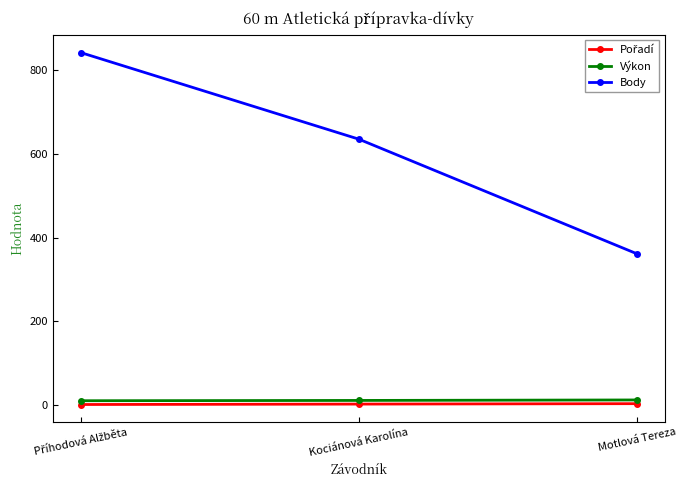

True or false: Výkon has a value of 11.9 at Motlová Tereza.

True